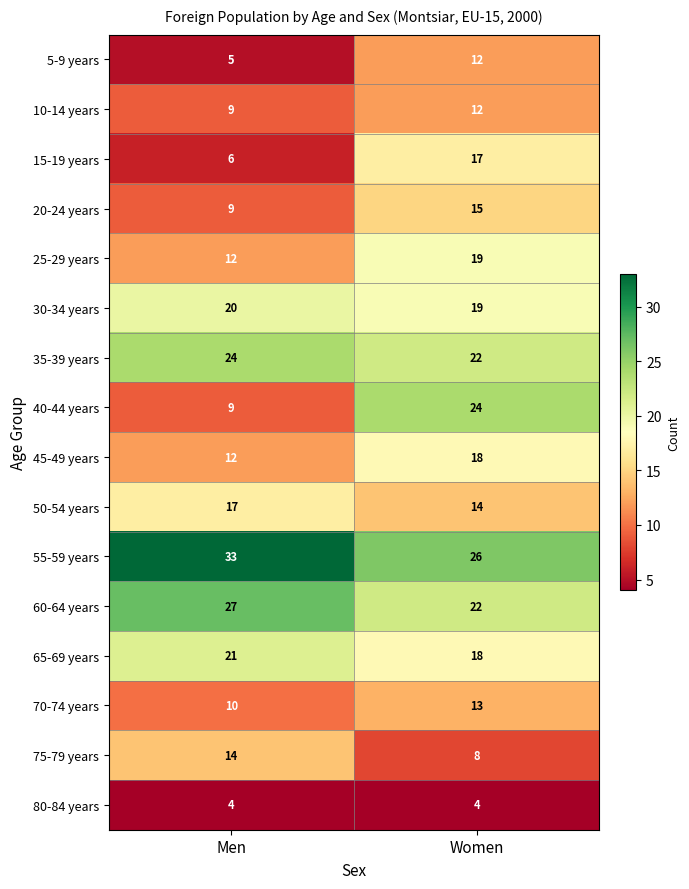

What is the average value of the 65-69 years series?

20